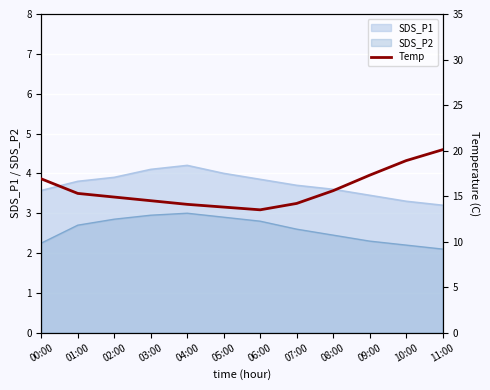

What is the smallest value displayed?

13.5